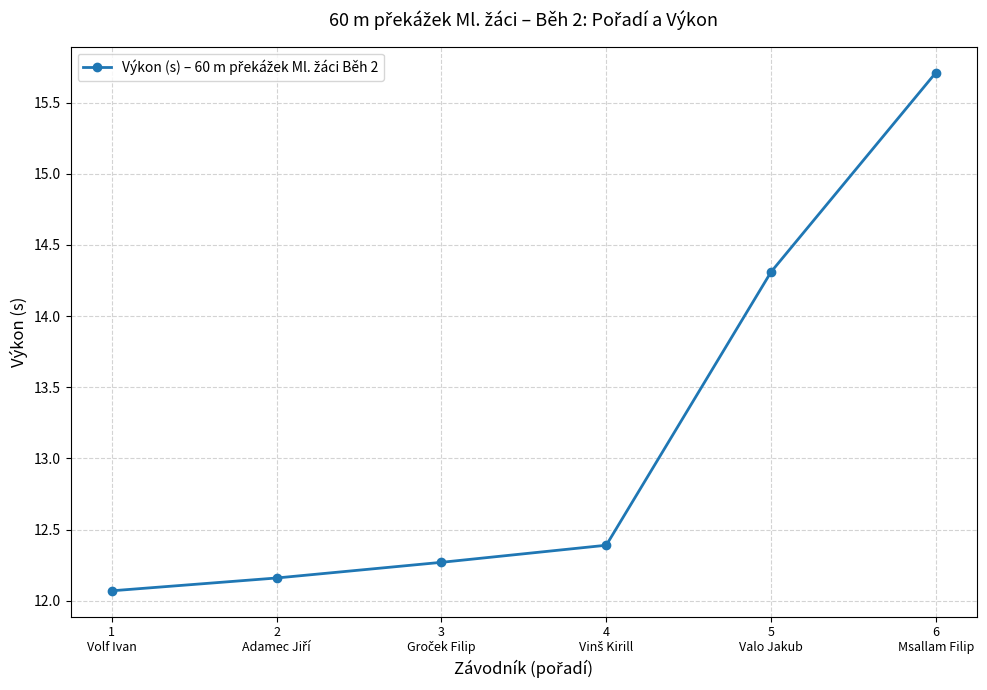

Reading left to right, transcribe all the data shown in this chart.

12.1	12.2	12.3	12.4	14.3	15.7